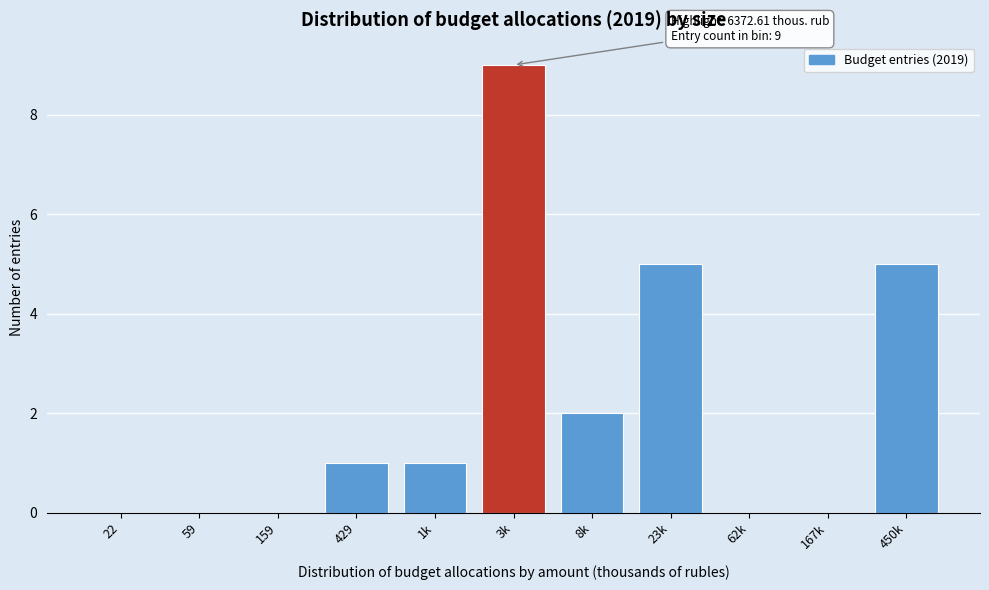

Reading left to right, what are all the values shown in this chart?

22=0	59=0	159=0	429=1	1k=1	3k=9	8k=2	23k=5	62k=0	167k=0	450k=5